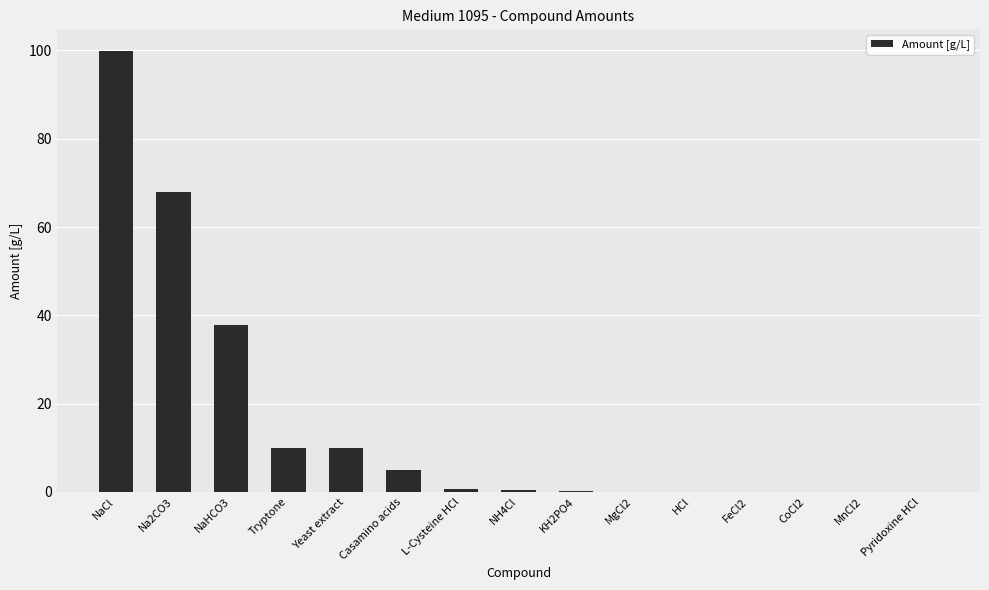

What is the maximum value shown in the chart?

99.8